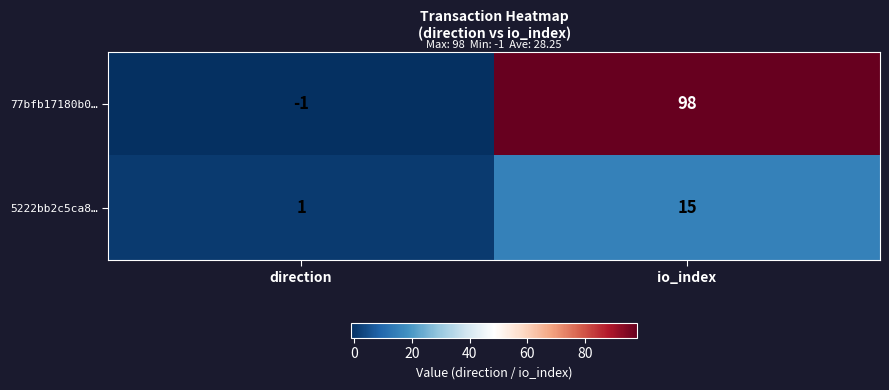

Which series has the largest total across all categories?

77bfb17180b0…